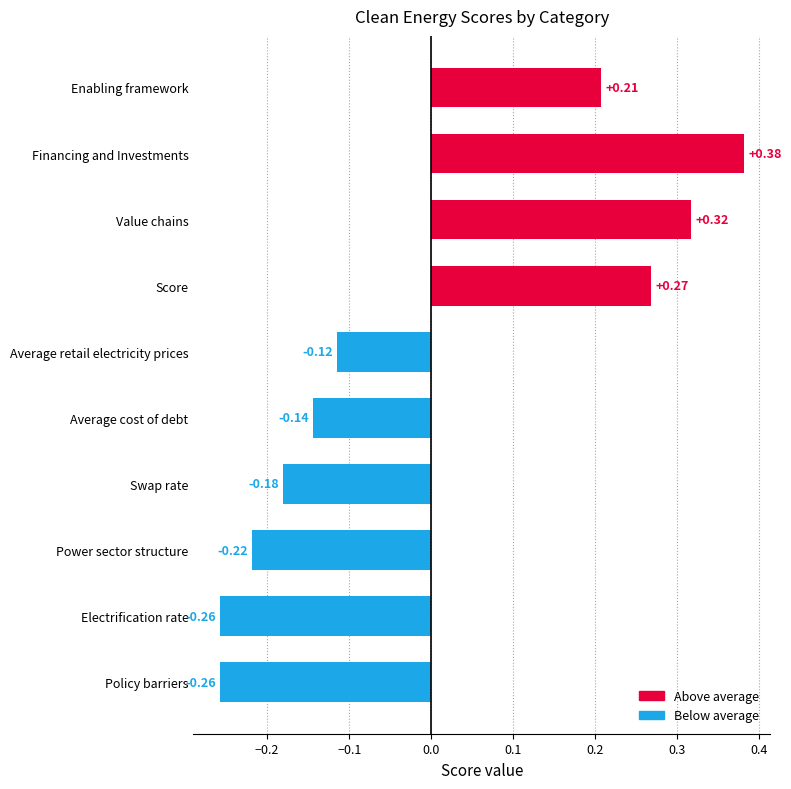

What is the label of the 1st bar from the bottom?

Policy barriers